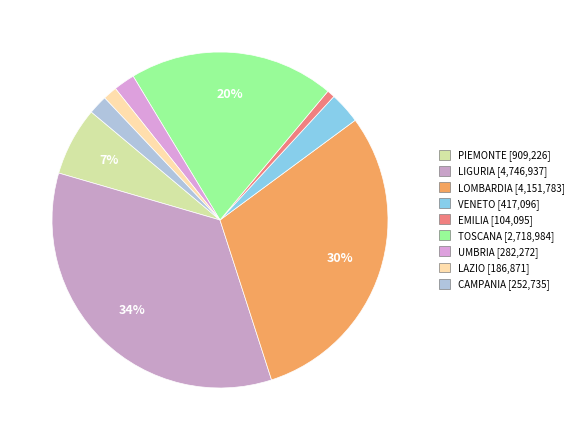

True or false: TOSCANA accounts for 20% of the total.

True